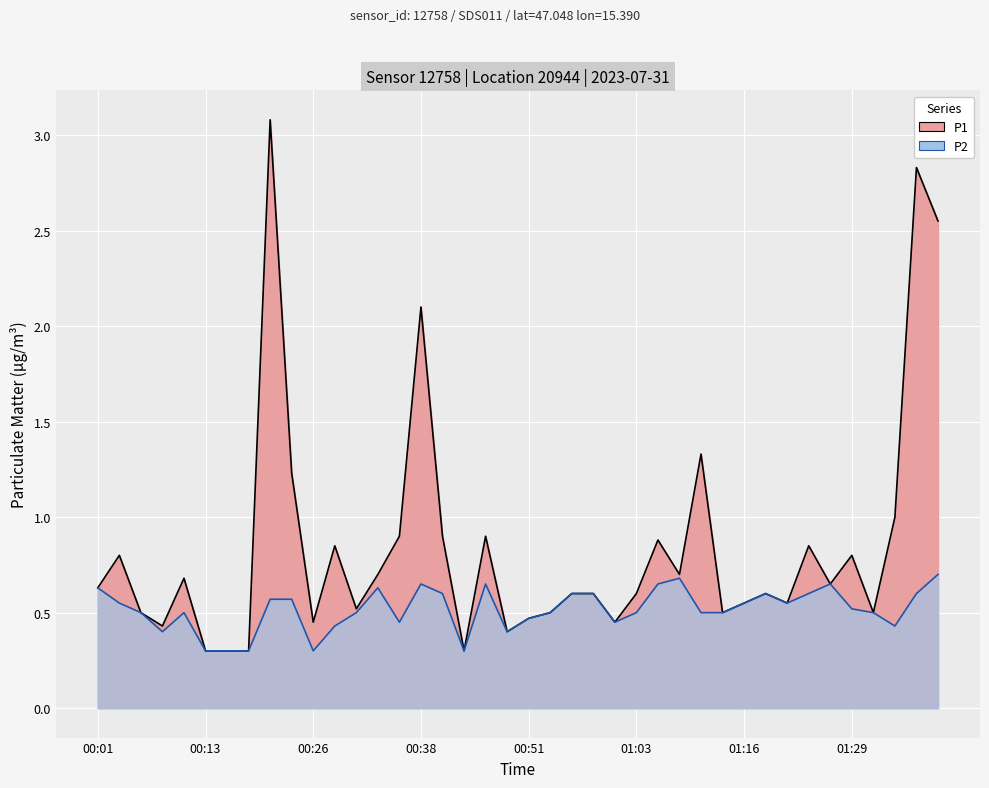

What are all the series names shown in the legend?

P1, P2